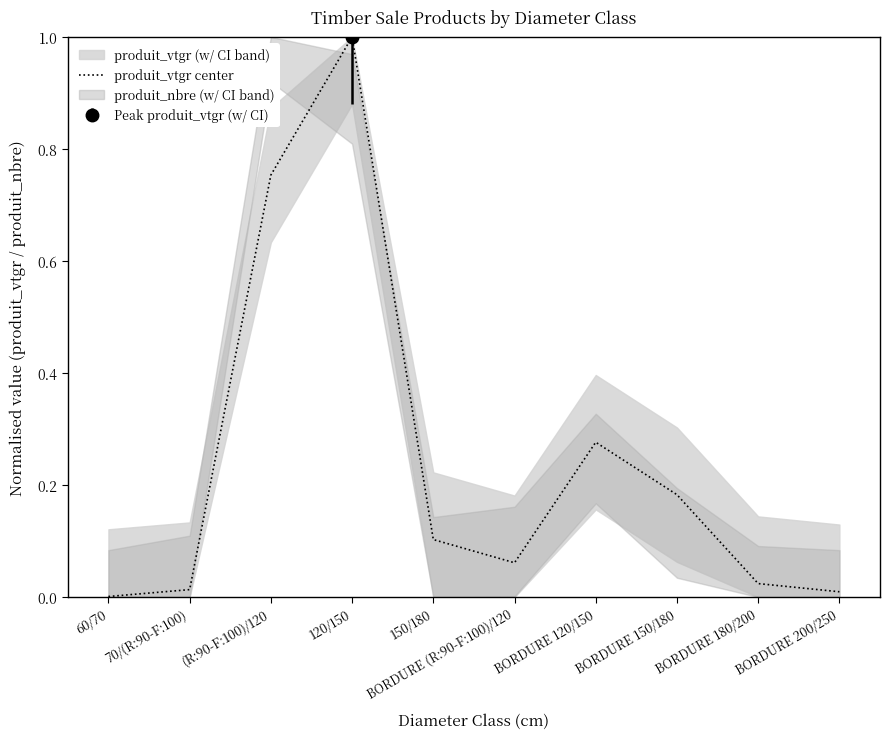

What is the label of the 3rd point from the left?

(R:90-F:100)/120